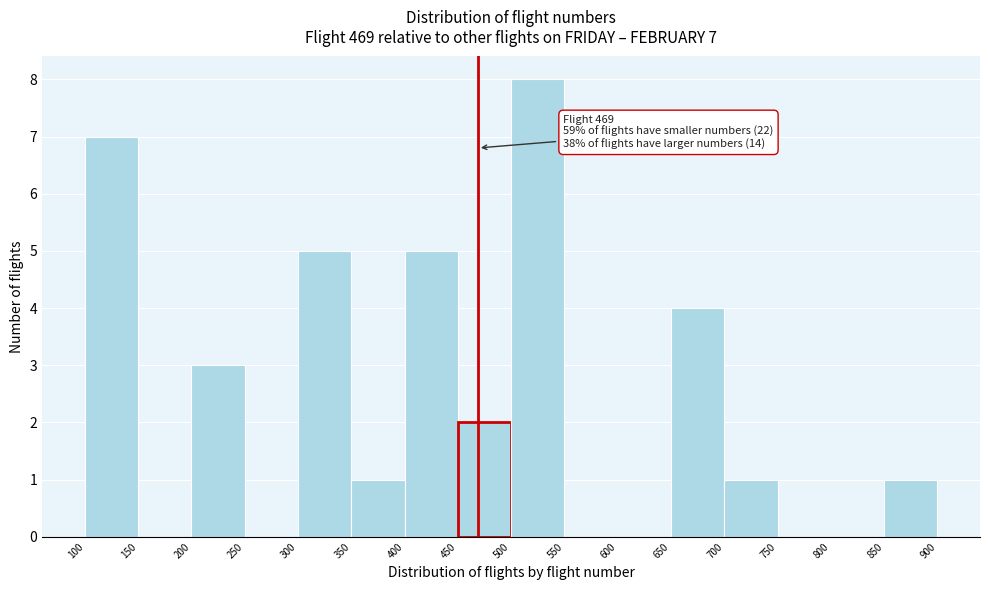

Which range on the x-axis has the tallest bar?

500 to 550